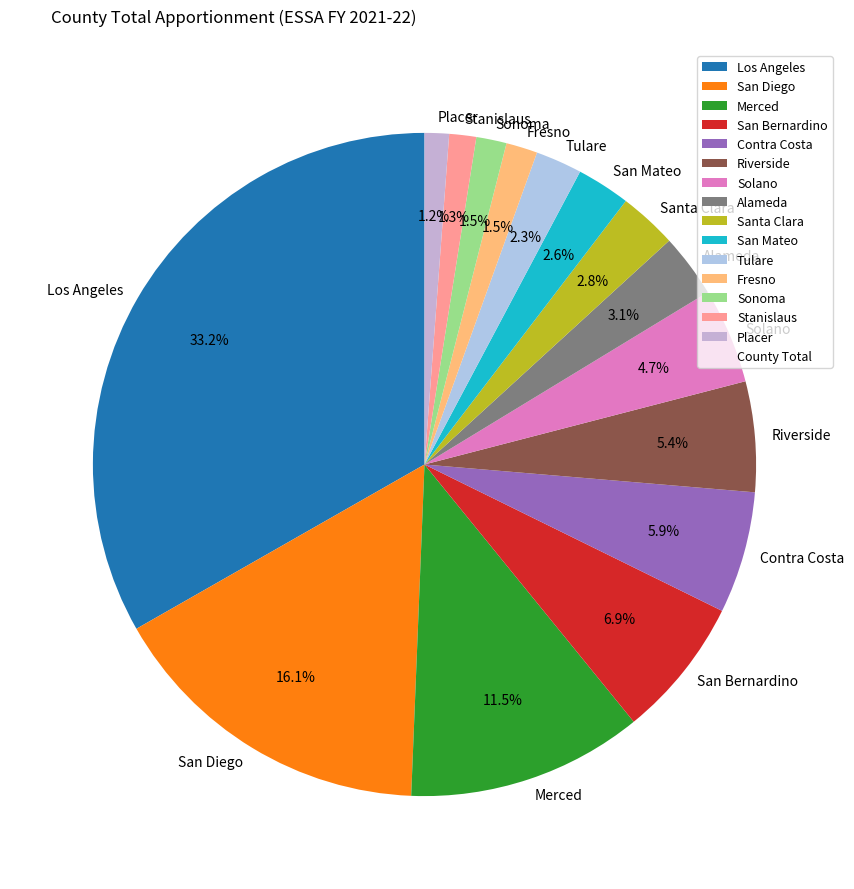

To the nearest percent, what is the average slice percentage?

7%